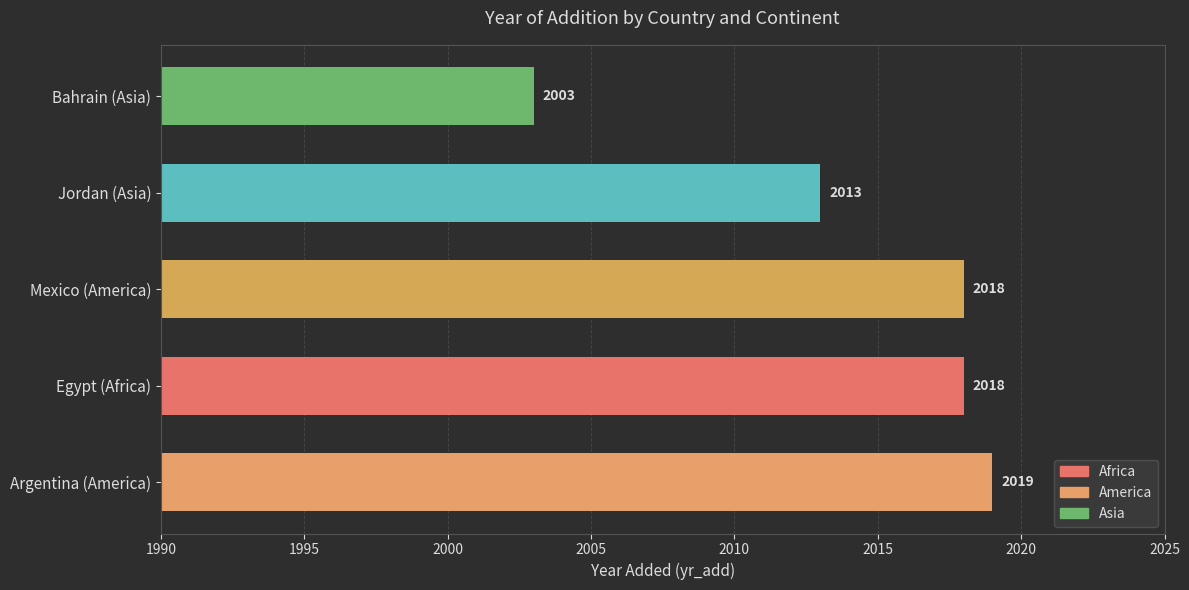

Between Jordan (Asia) and Mexico (America), which is larger?

Mexico (America)